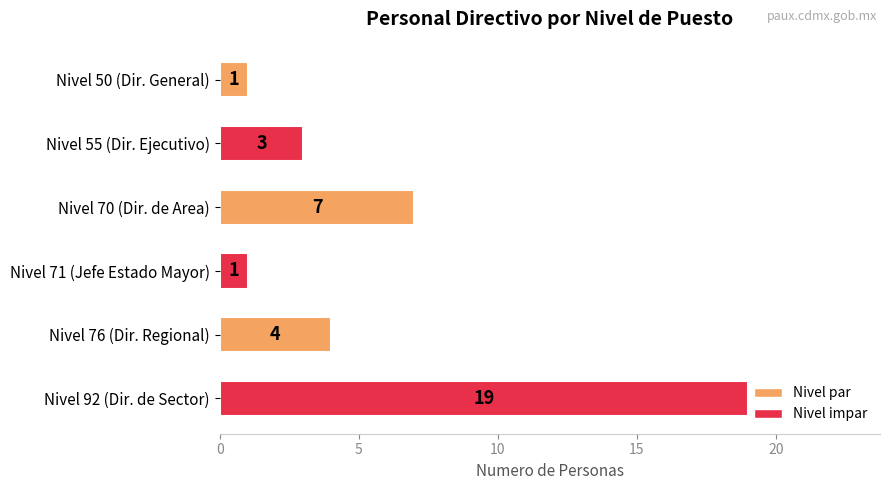

Reading top to bottom, transcribe all the data shown in this chart.

1	3	7	1	4	19